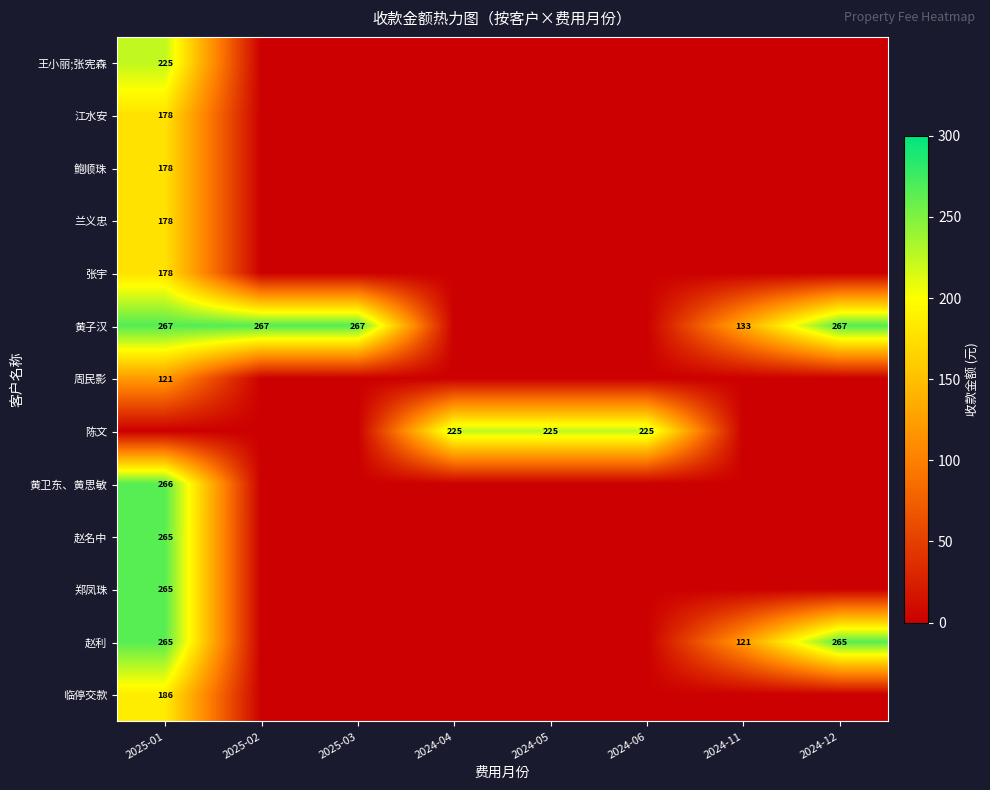

The 赵利 series shows 121 at 2024-11. True or false?

True